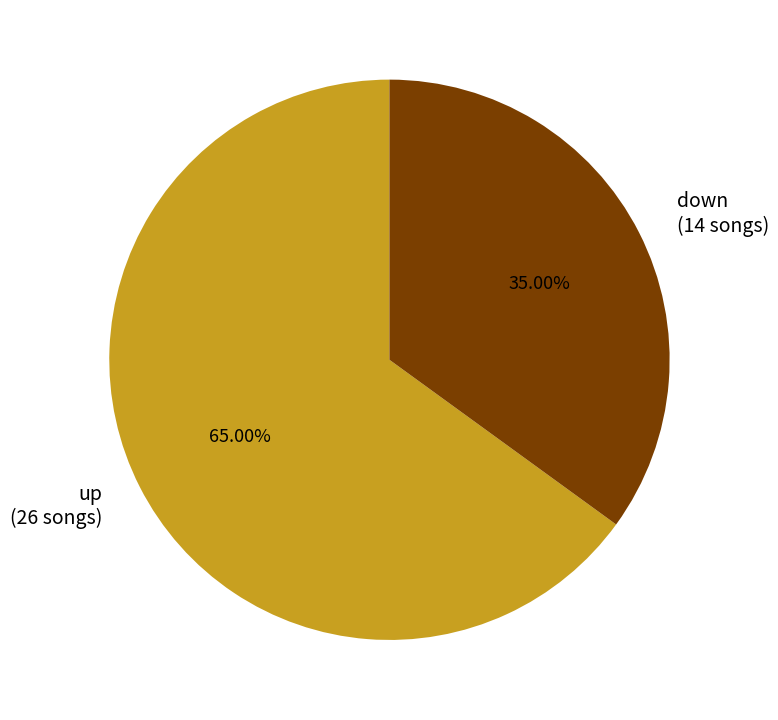

Is there any slice that represents more than half of the pie?

Yes